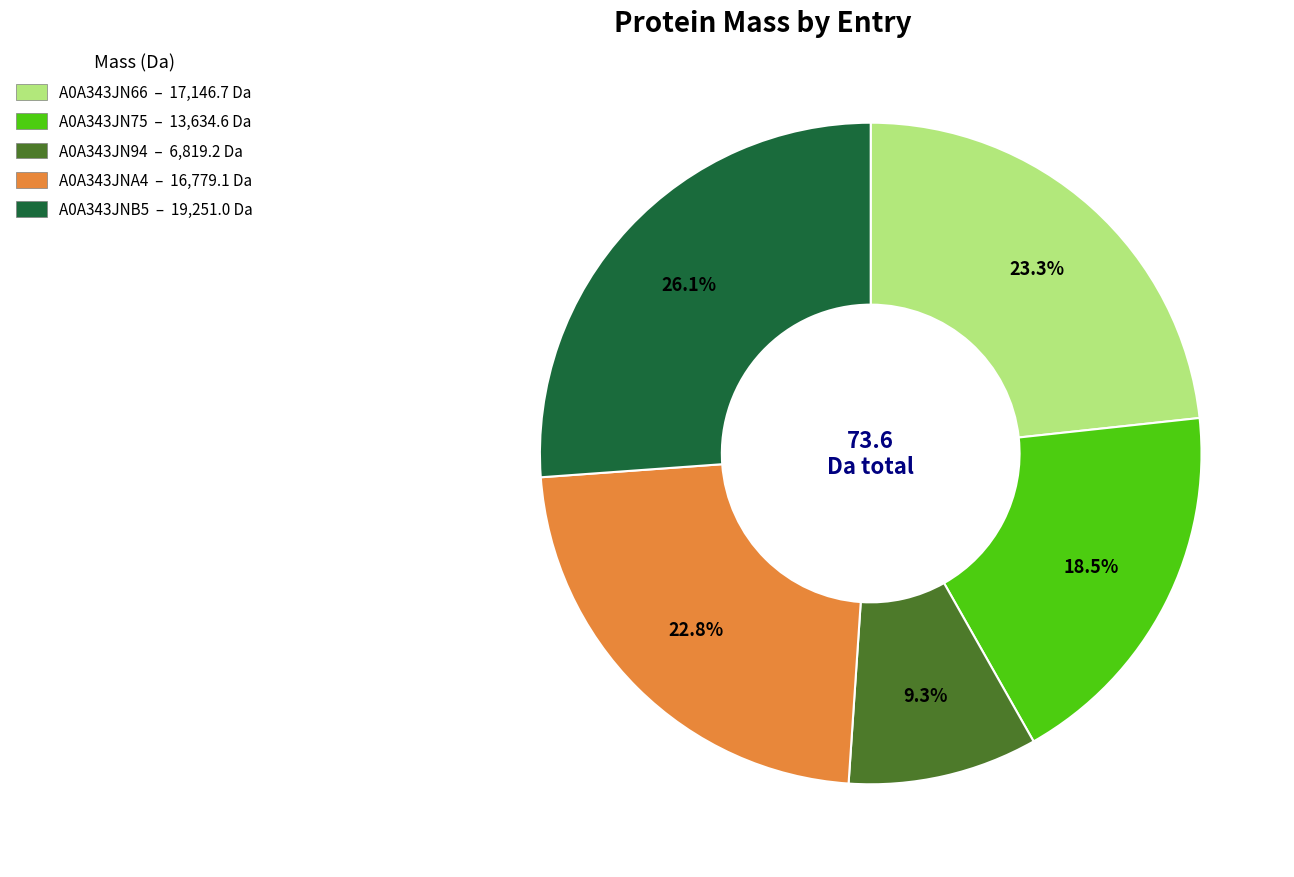

Which slice is the largest?

A0A343JNB5